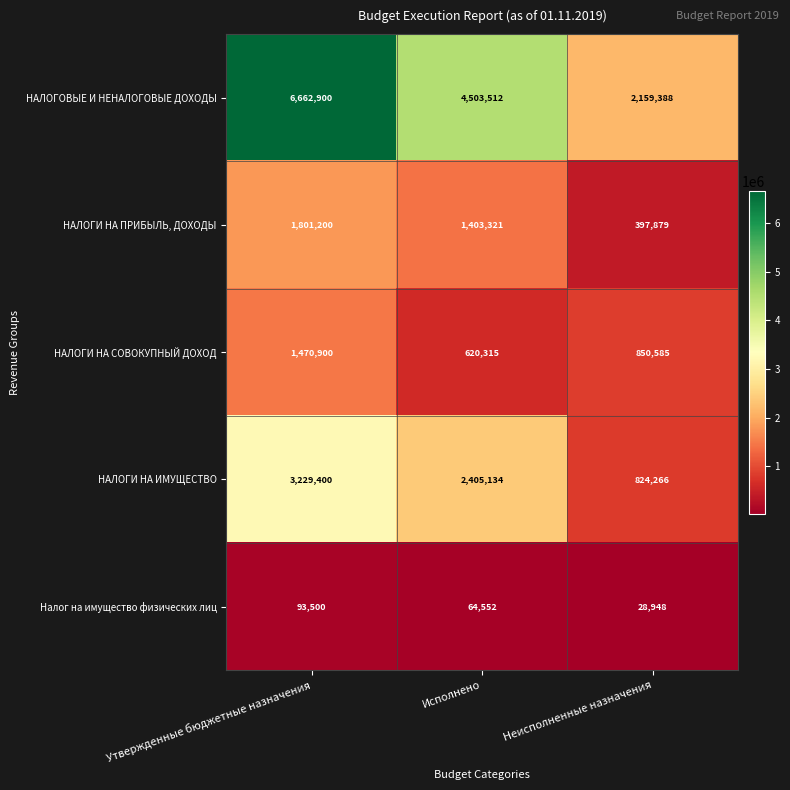

At which category does the chart reach its peak across all series?

Утвержденные бюджетные назначения